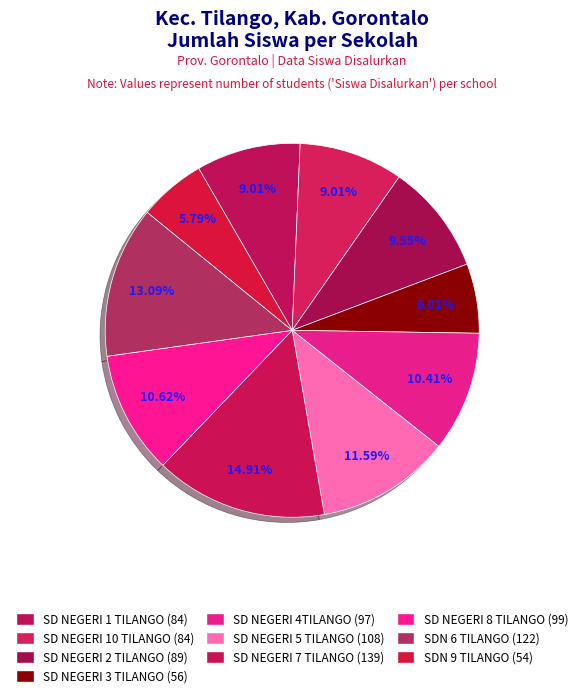

To the nearest percent, what is the average slice percentage?

10%